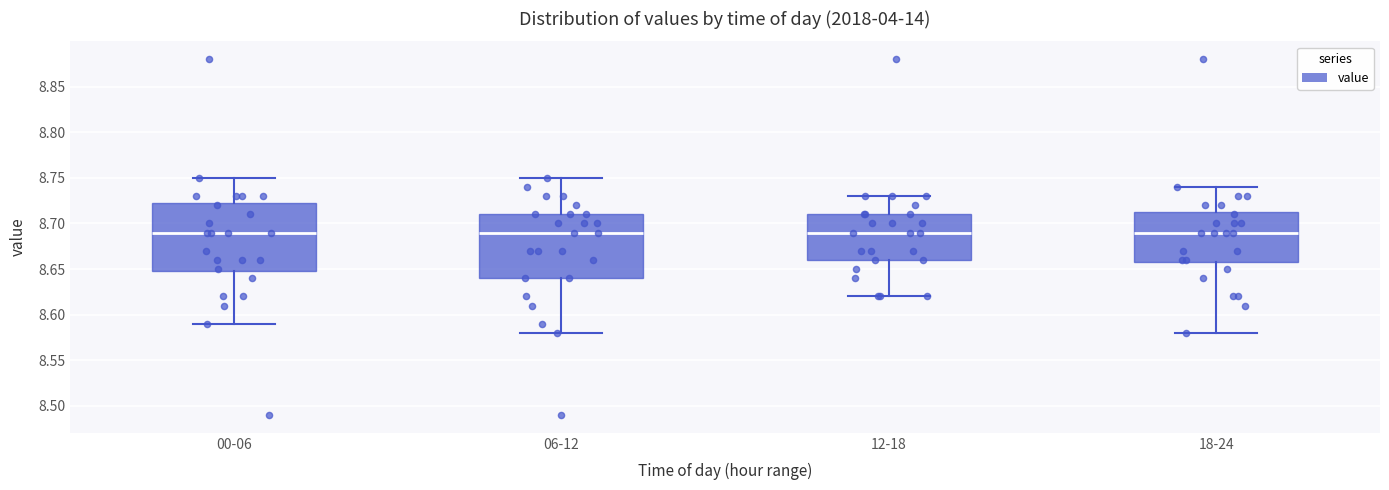

Reading left to right, read every box against the y-axis: the position of its median line, the range the box covers, and the ends of its whiskers. The values are not printed on the chart, so give them approximately, as read against the axis.

00-06: median 8.690, box 8.650 to 8.725, whiskers 8.590 to 8.750
06-12: median 8.690, box 8.640 to 8.710, whiskers 8.580 to 8.750
12-18: median 8.690, box 8.660 to 8.710, whiskers 8.620 to 8.730
18-24: median 8.690, box 8.660 to 8.715, whiskers 8.580 to 8.740